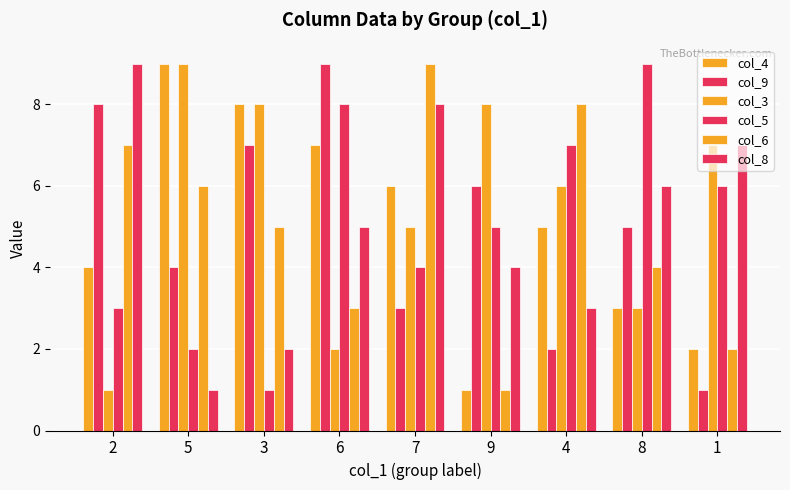

Rank the series at 5 from highest to lowest value.

col_4, col_3, col_6, col_9, col_5, col_8